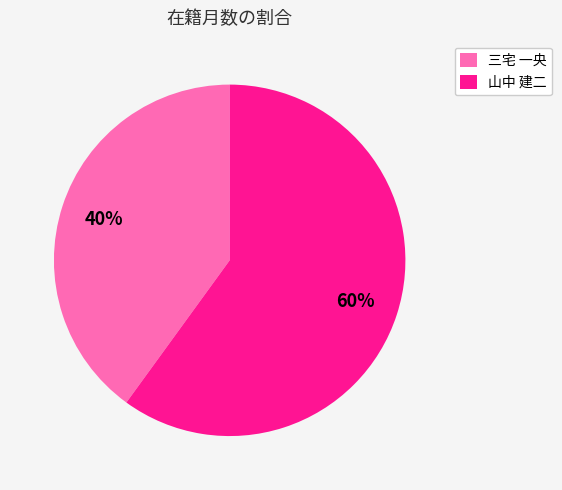

How many segments does this pie chart have?

2